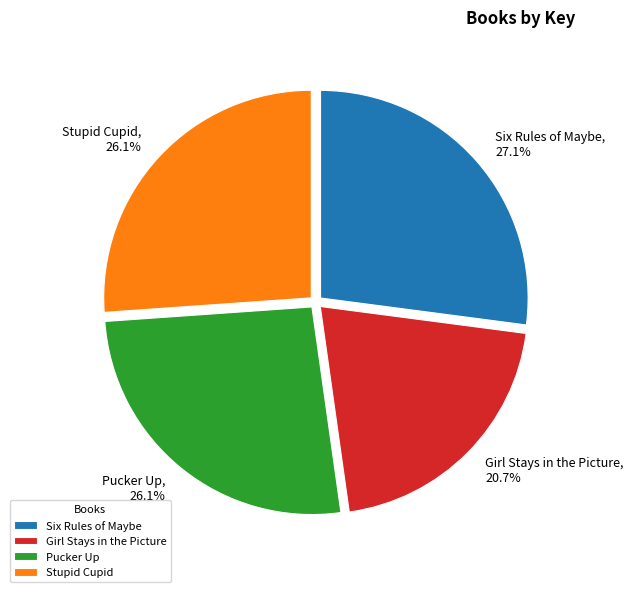

Which has a higher value, Six Rules of Maybe or Stupid Cupid?

Six Rules of Maybe